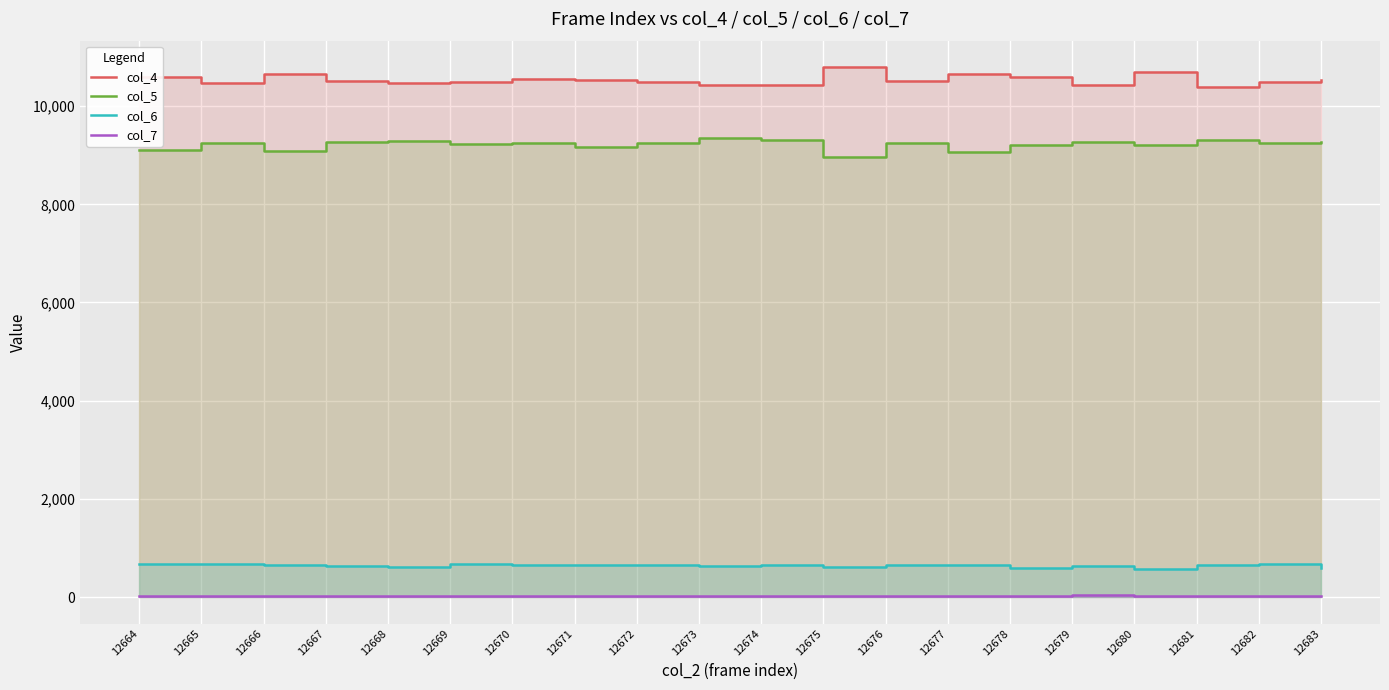

List the labels in order of col_6 value, smallest first.

12680, 12683, 12678, 12668, 12675, 12667, 12673, 12679, 12676, 12674, 12670, 12677, 12671, 12672, 12666, 12681, 12669, 12665, 12664, 12682